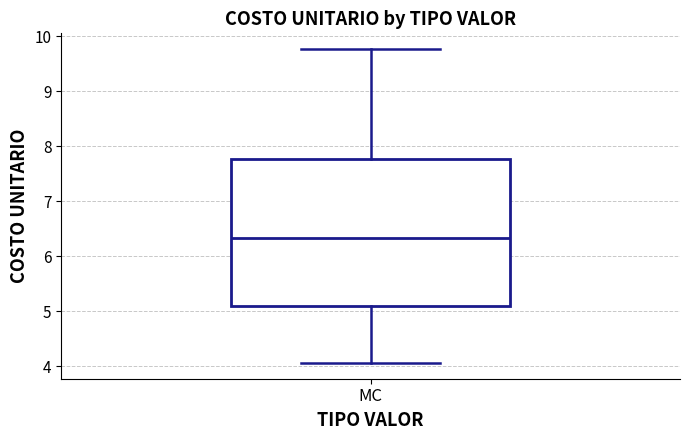

Where is the lower edge of the box for MC on the y-axis? The values are not printed on the chart, so give them approximately, as read against the axis.

5.1